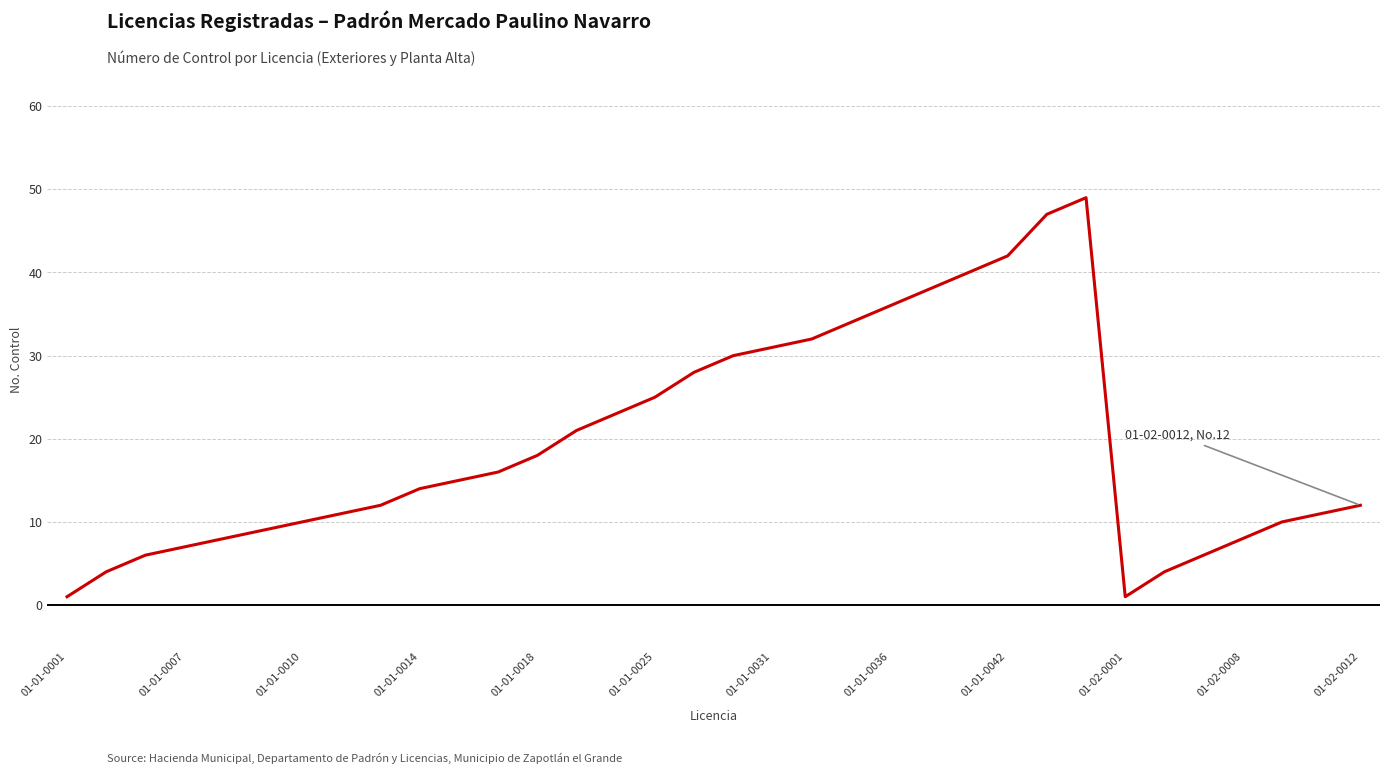

What is the difference between the maximum and minimum values?

48